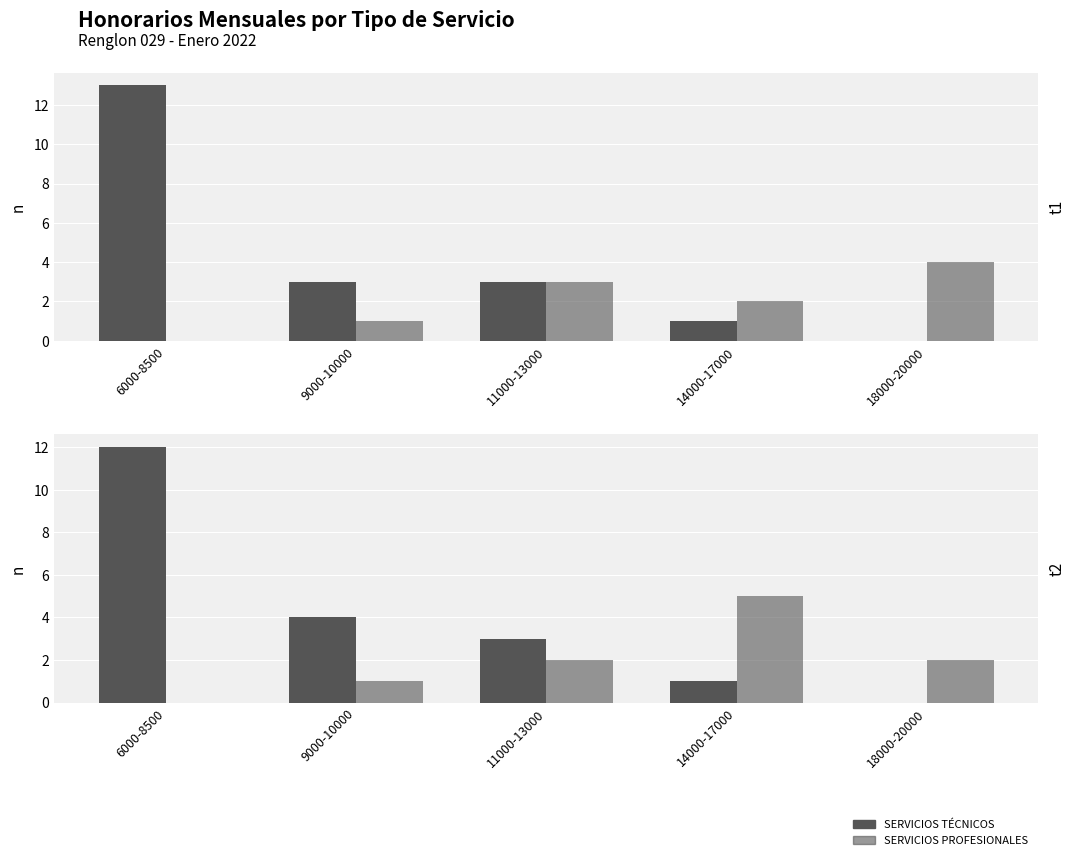

At how many categories does at least one series exceed 2?

4